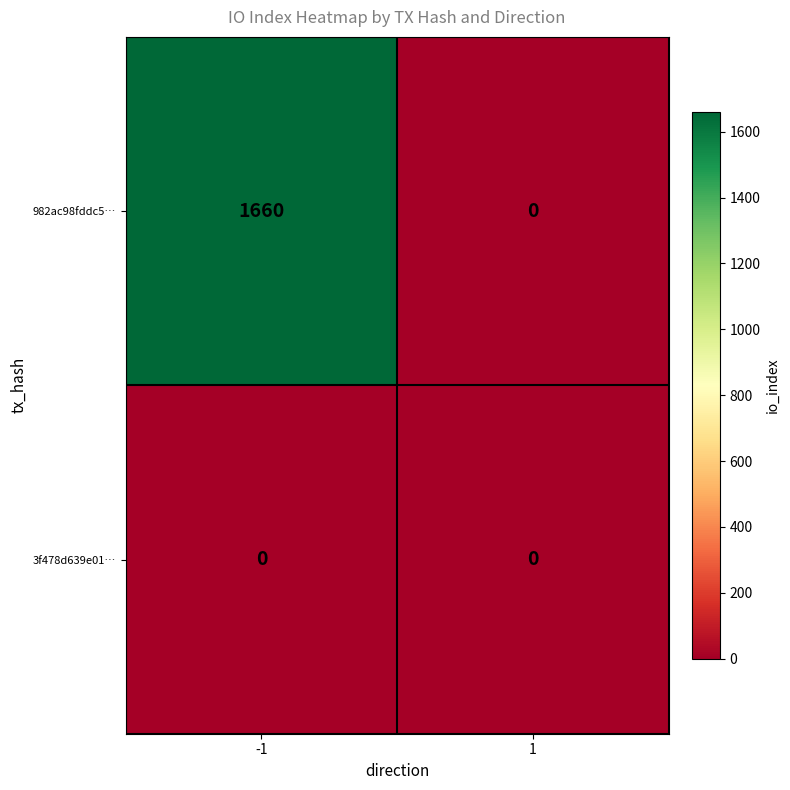

At -1, list the series in order from largest to smallest.

982ac98fddc5…, 3f478d639e01…